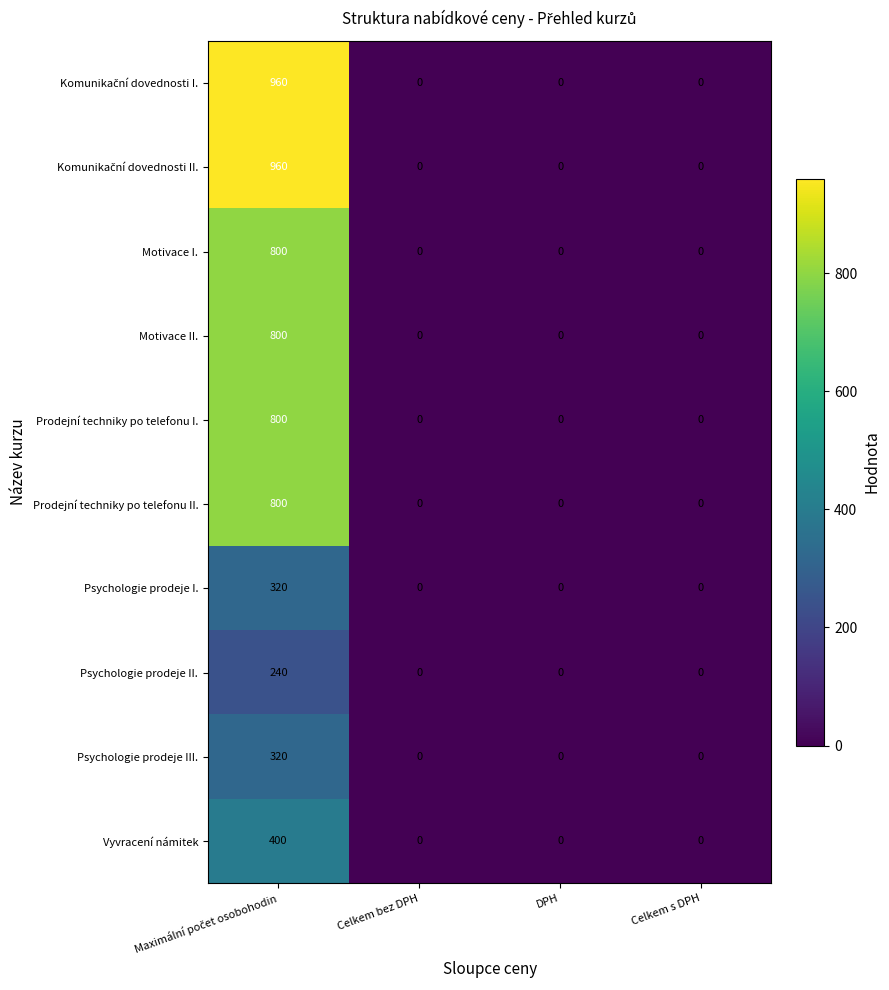

The value of Vyvracení námitek at DPH is 0. True or false?

True